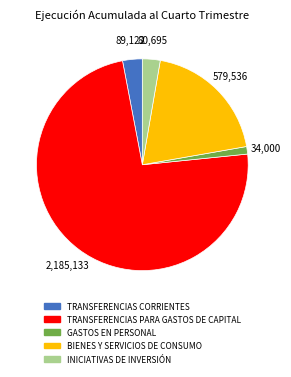

Between INICIATIVAS DE INVERSIÓN and BIENES Y SERVICIOS DE CONSUMO, which is larger?

BIENES Y SERVICIOS DE CONSUMO